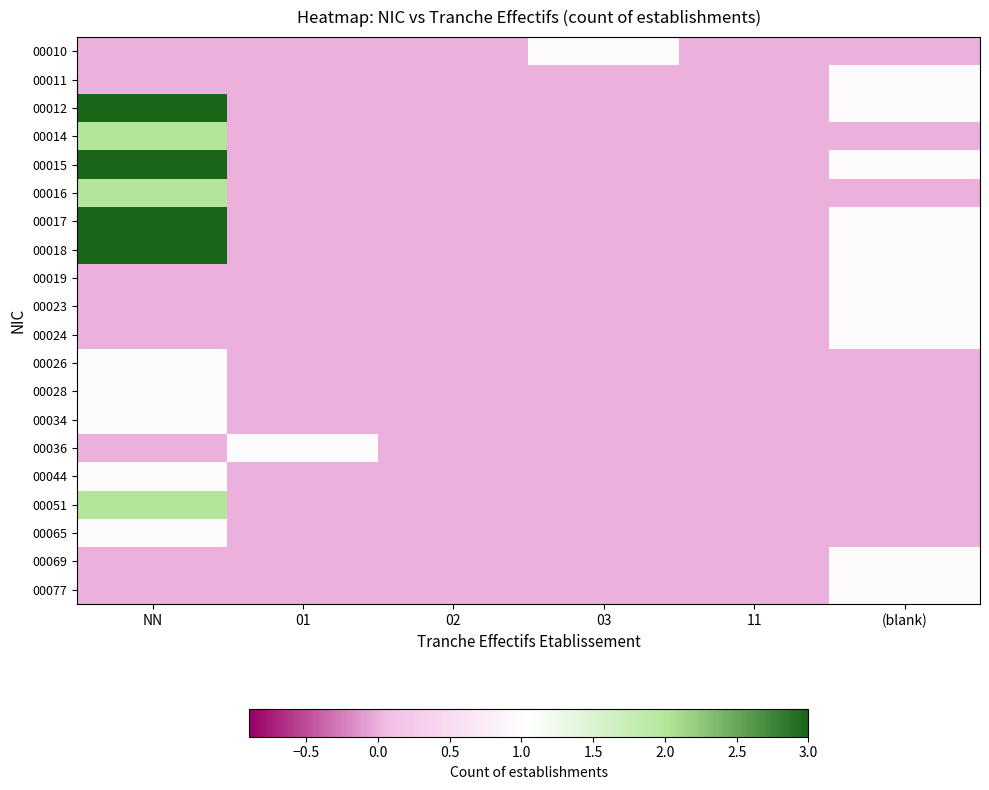

At 01, list the series in order from largest to smallest.

00036, 00010, 00011, 00012, 00014, 00015, 00016, 00017, 00018, 00019, 00023, 00024, 00026, 00028, 00034, 00044, 00051, 00065, 00069, 00077